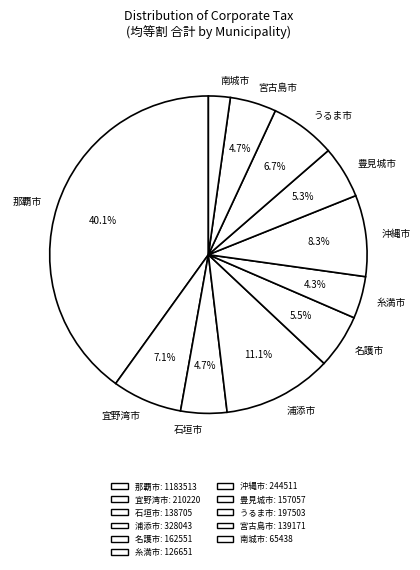

The 那覇市 slice represents 40% of the pie. True or false?

True